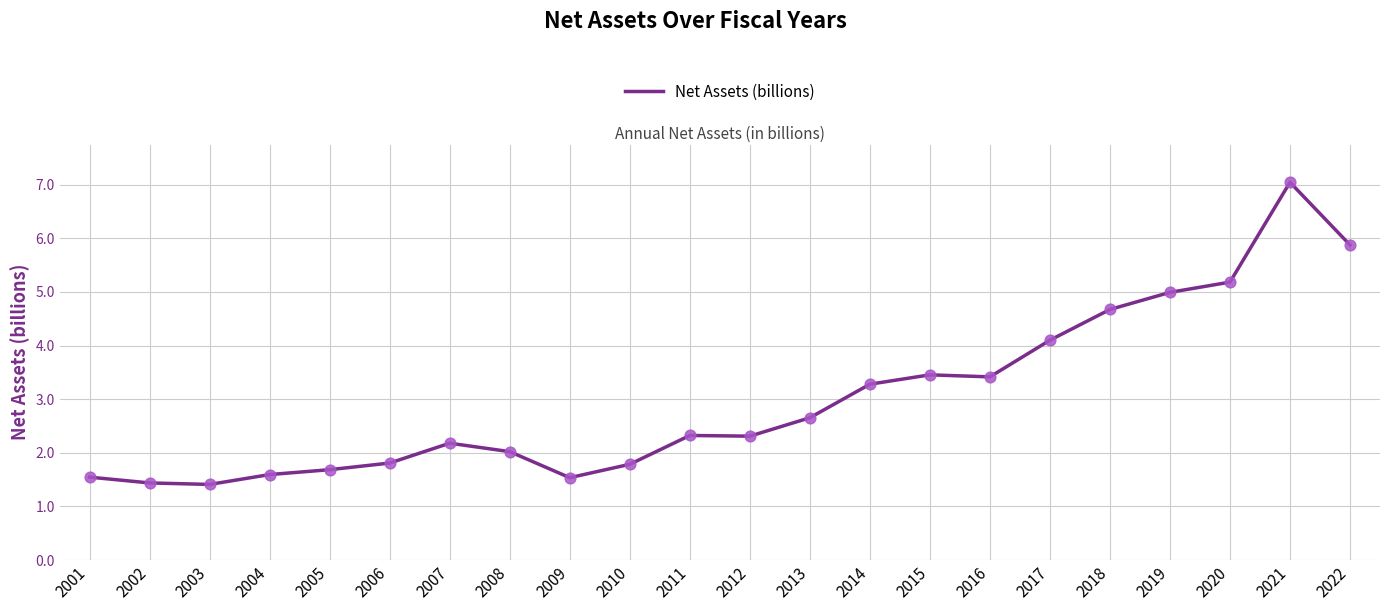

What is the change in value from 2001 to 2002?

-0.1